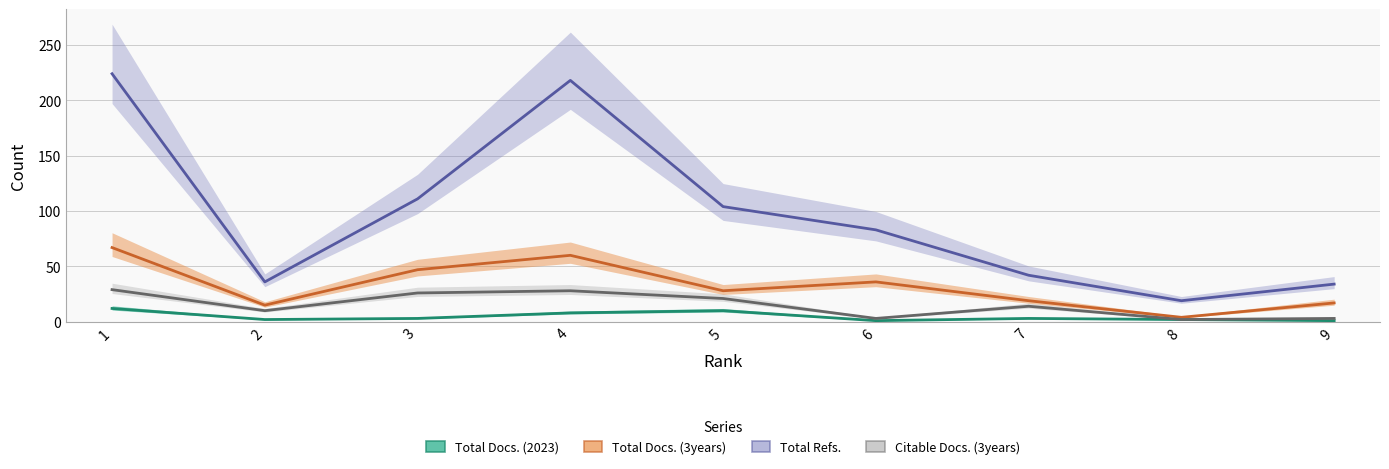

Which series has the widest spread of values?

Total Refs.